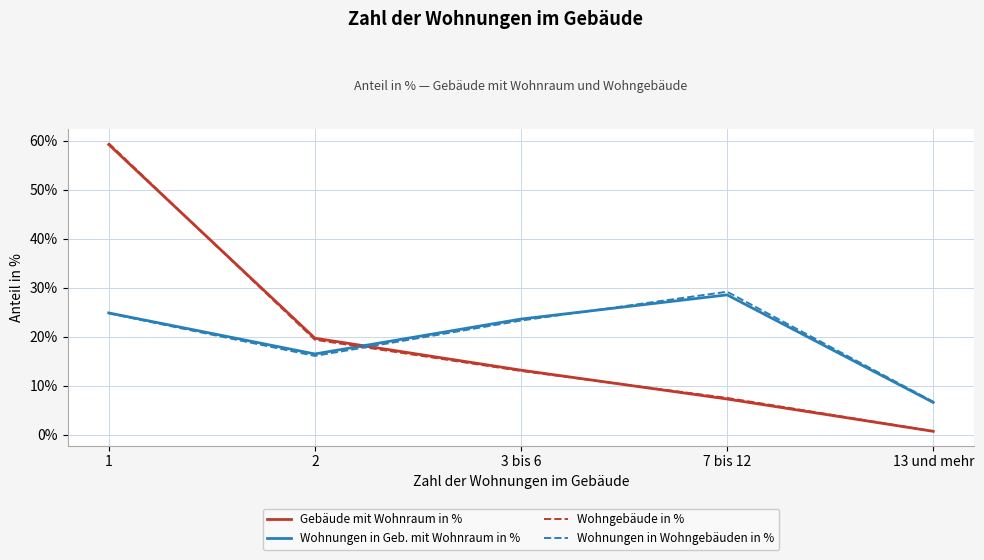

At which label does Wohnungen in Wohngebäuden in % reach its peak?

7 bis 12